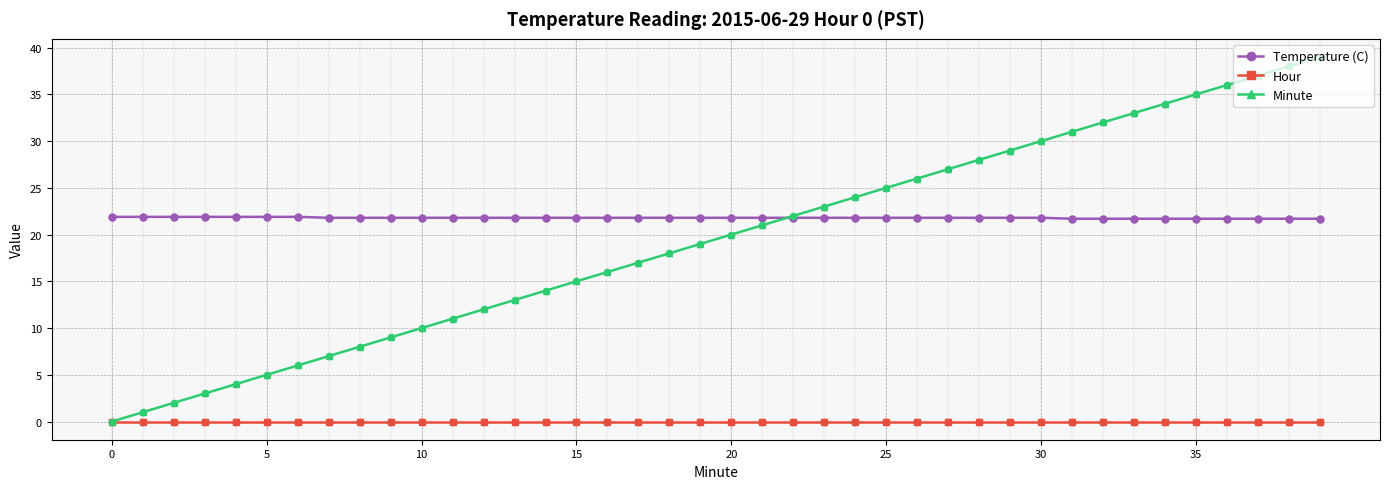

Which series has the largest range (max minus min)?

Minute